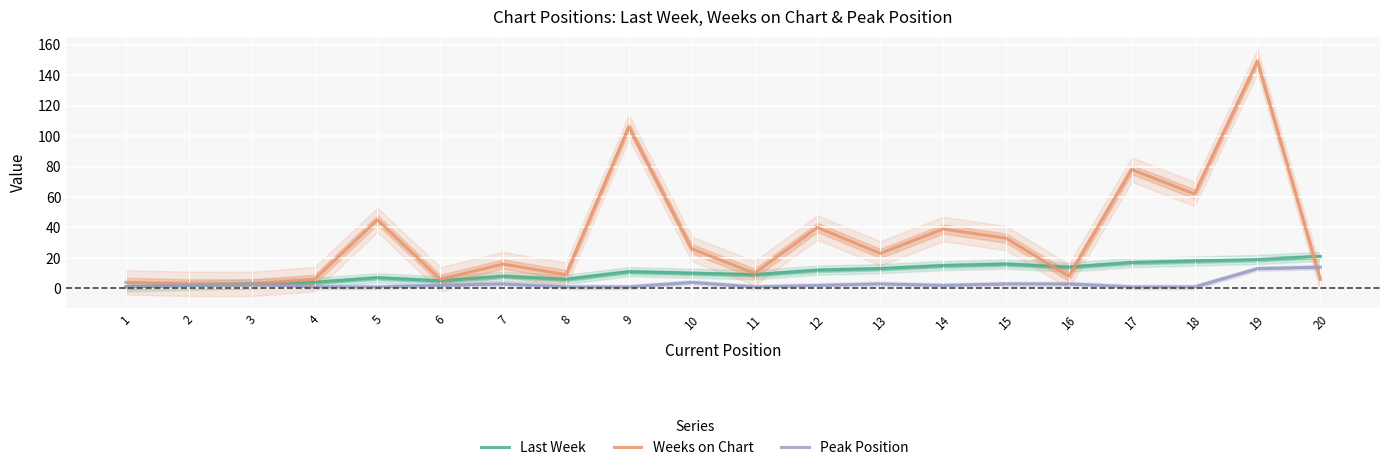

True or false: Weeks on Chart has a value of 3 at 2.

True